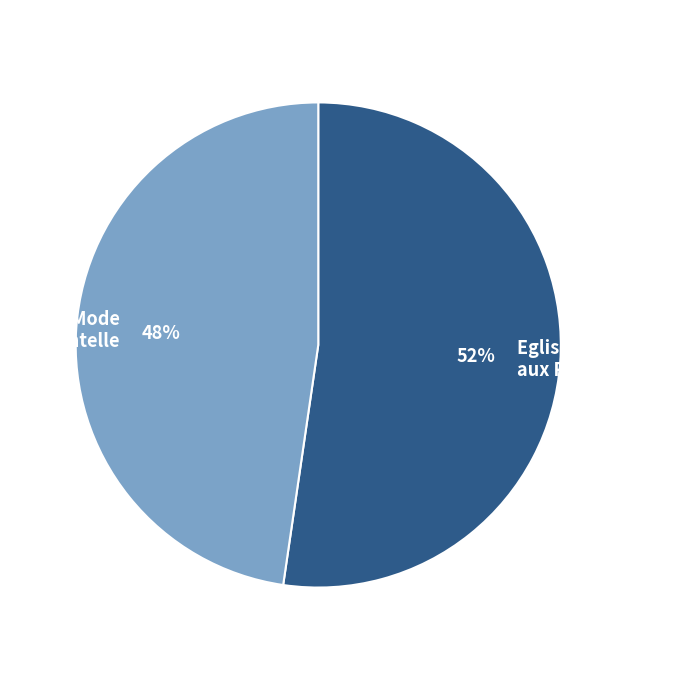

To the nearest percent, what is the average slice percentage?

50%